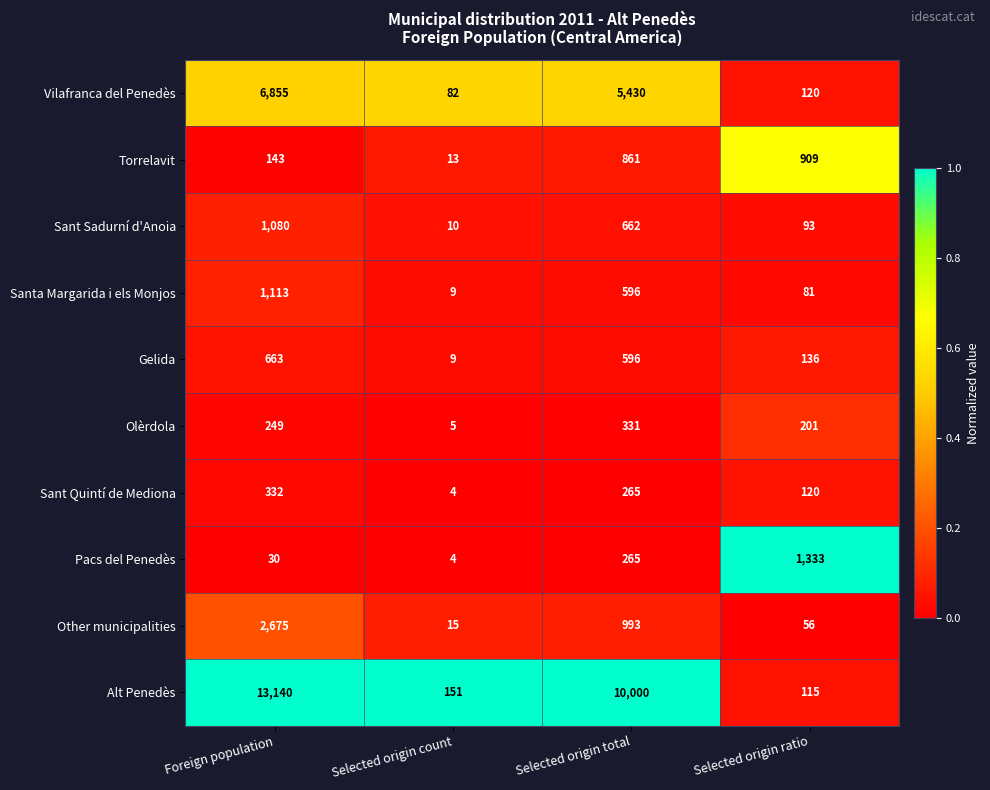

Which series has the largest total across all categories?

Alt Penedès